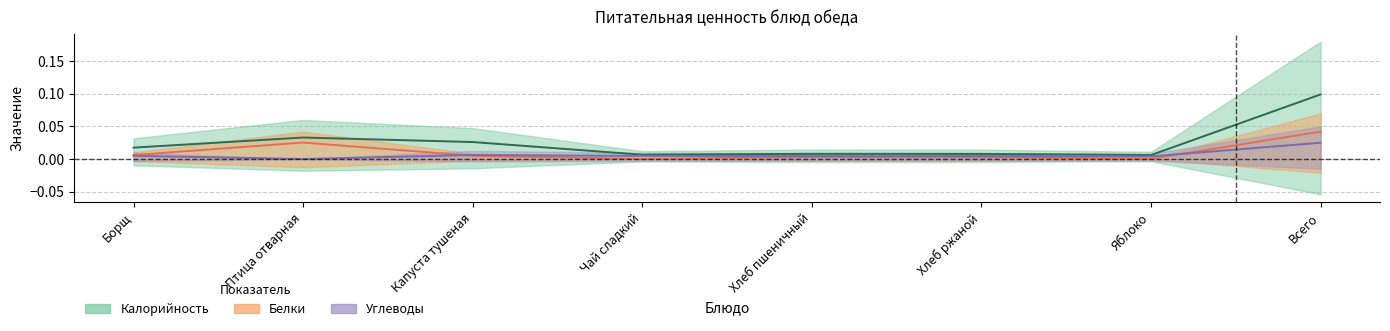

Reading right to left, transcribe all the data shown in this chart.

Калорийность: 0.1	0.0	0.0	0.0	0.0	0.0	0.0	0.0
Белки: 0.0	0.0	0.0	0.0	0.0	0.0	0.0	0.0
Углеводы: 0.0	0.0	0.0	0.0	0.0	0.0	0.0	0.0